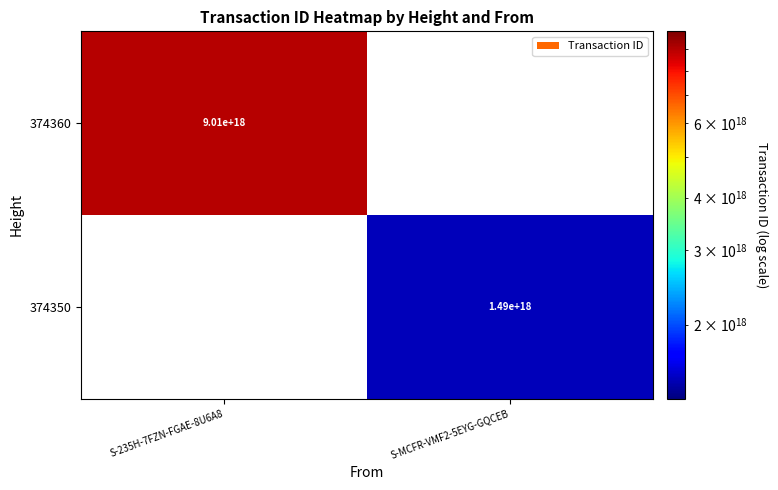

Is it true that 374350 equals 845883382471373824 at S-MCFR-VMF2-5EYG-GQCEB?

False